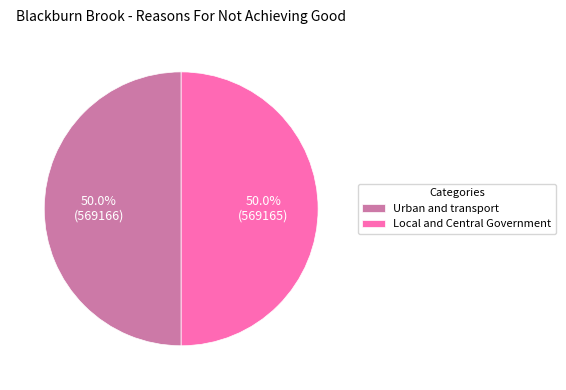

How many slices are in this pie chart?

2